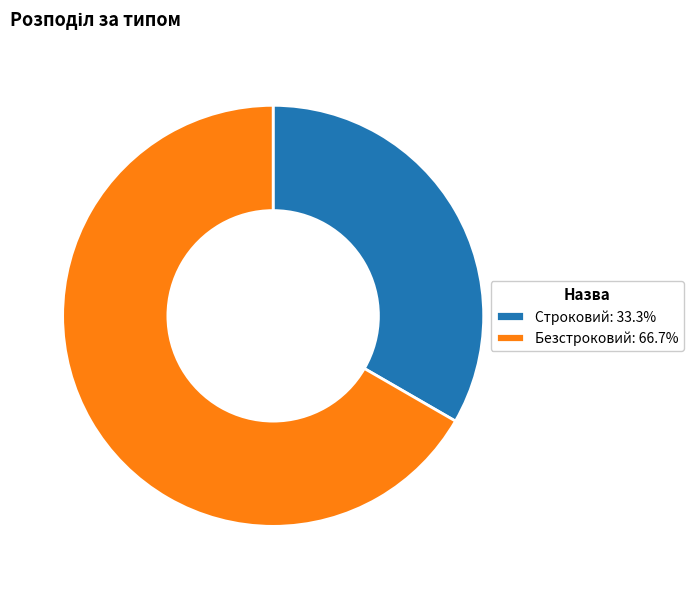

The Строковий slice represents 33% of the pie. True or false?

True